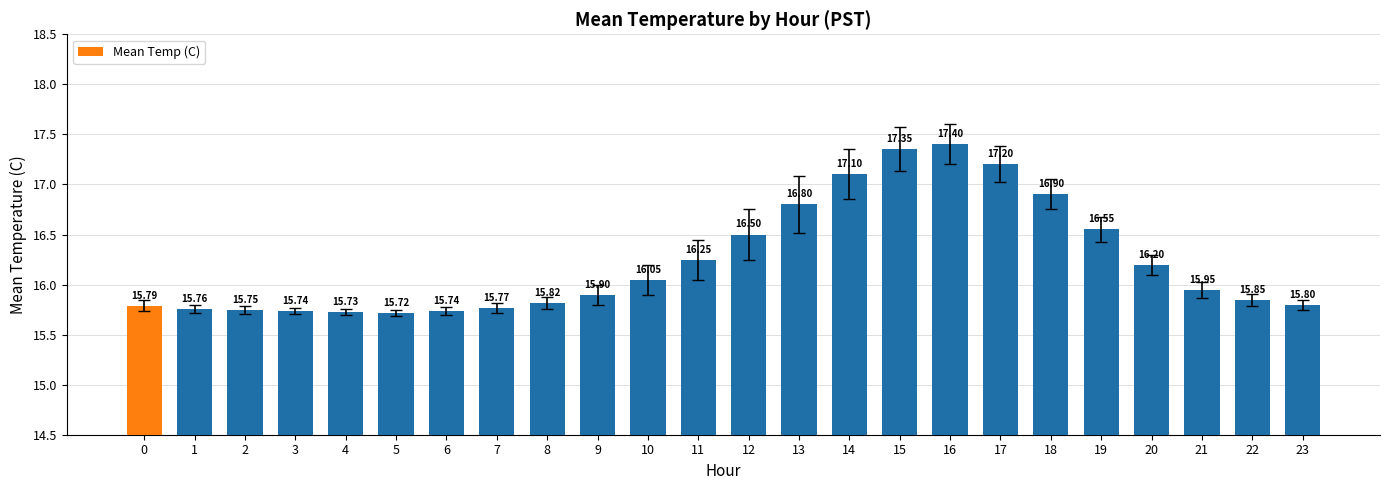

Which label corresponds to the smallest value in the chart?

5